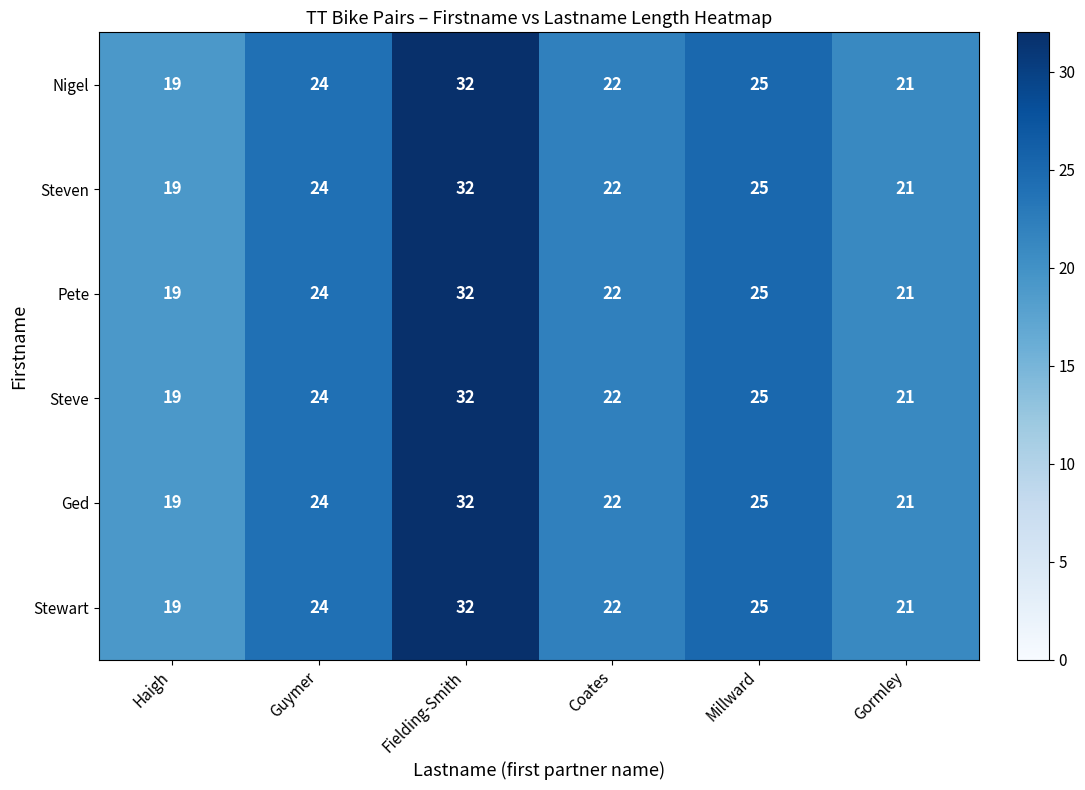

What value does the Nigel series have at Coates, to the nearest 5?

20